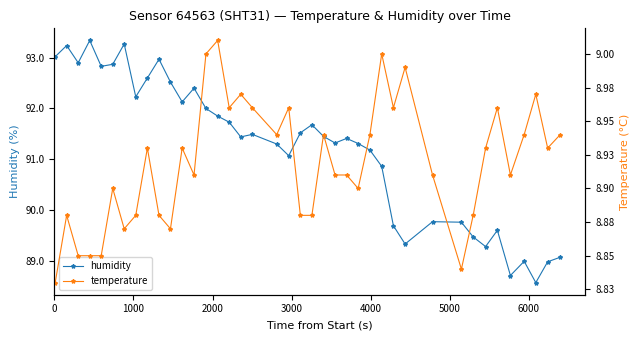

What is the value of the humidity point at the 18th from the left?

91.5